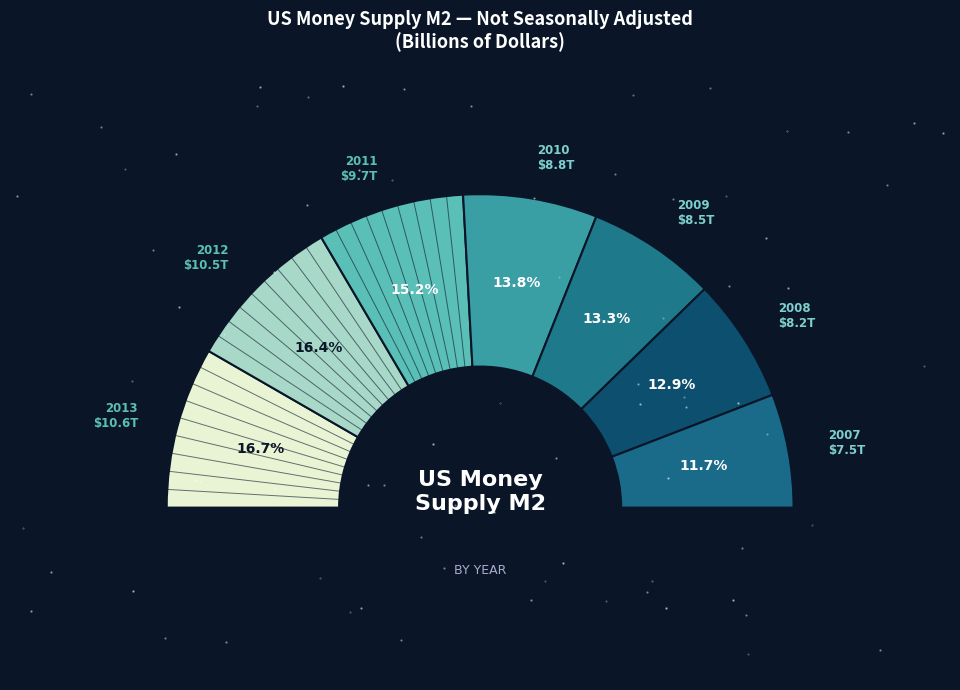

Which has a higher value, 2010 or 2007?

2010